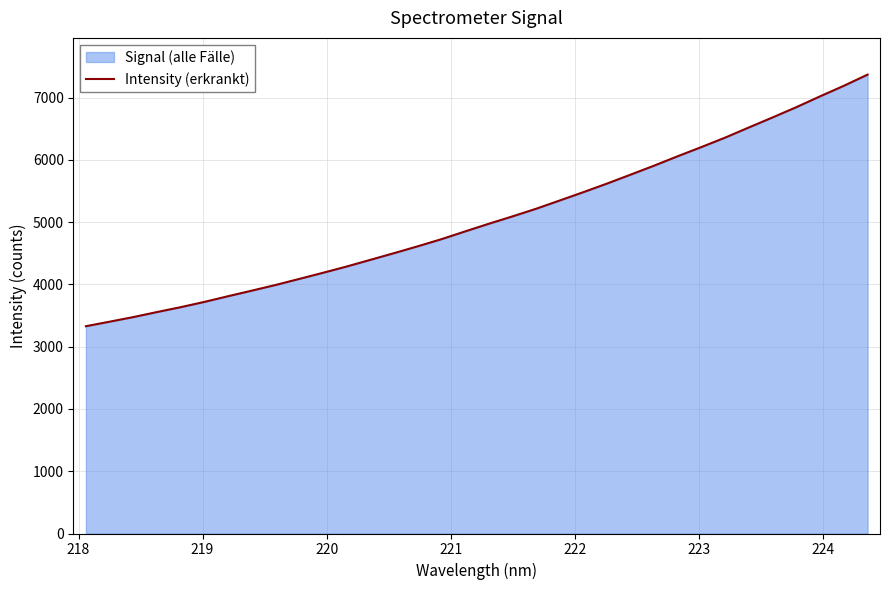

What is the maximum value shown in the chart?

7370.9